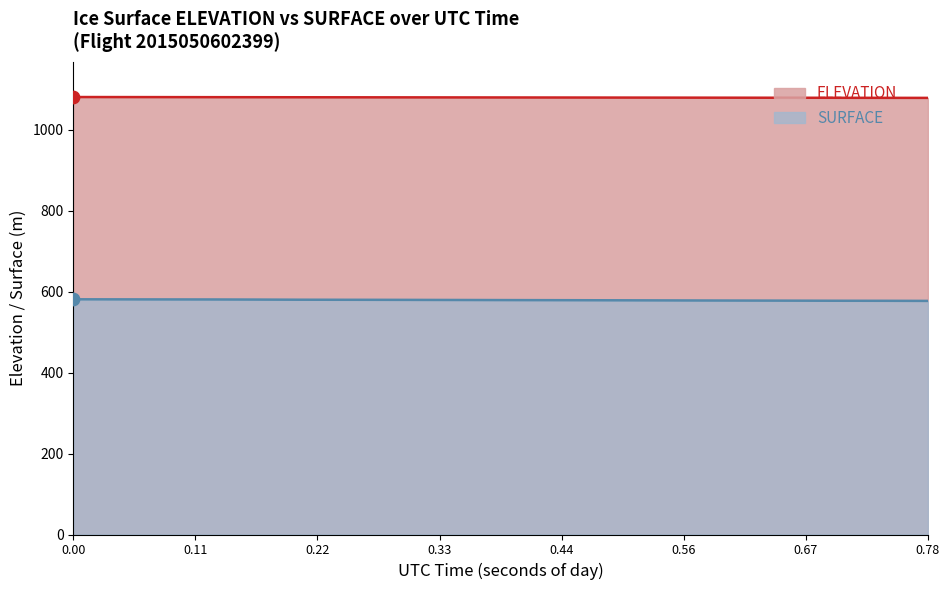

Which series has the largest total across all categories?

ELEVATION